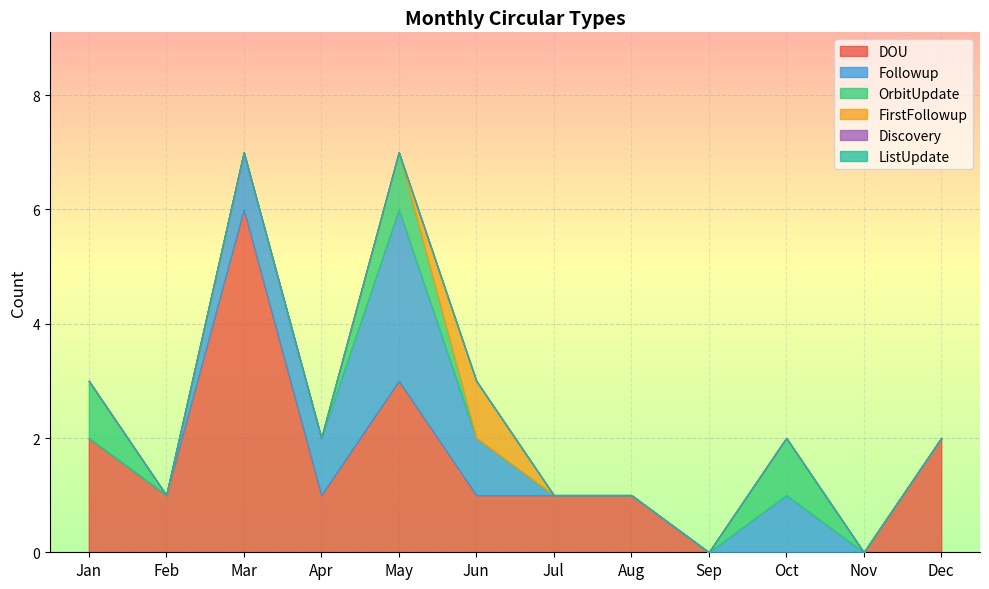

True or false: Followup and Discovery intersect in this chart.

False